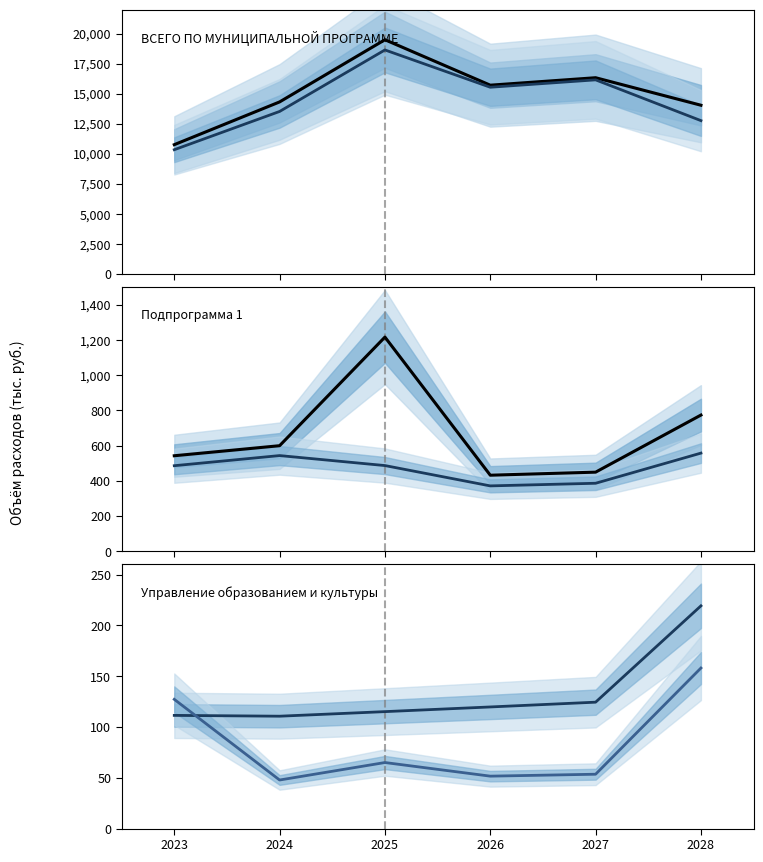

Does the chart have visible grid lines?

No